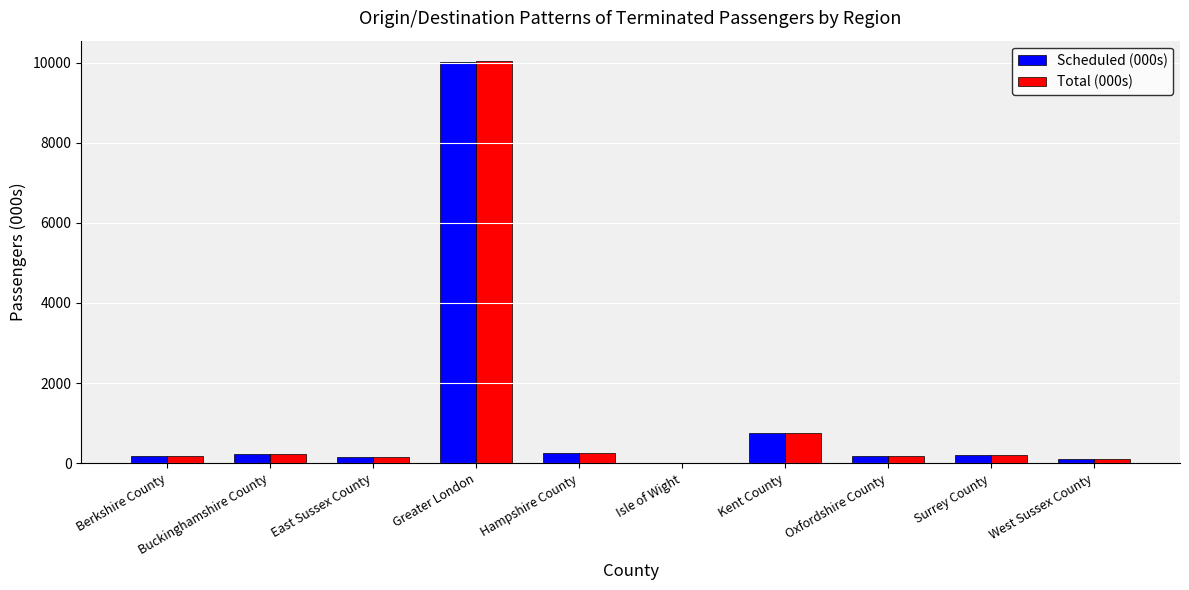

True or false: Total (000s) has a value of 211.0 at Surrey County.

True